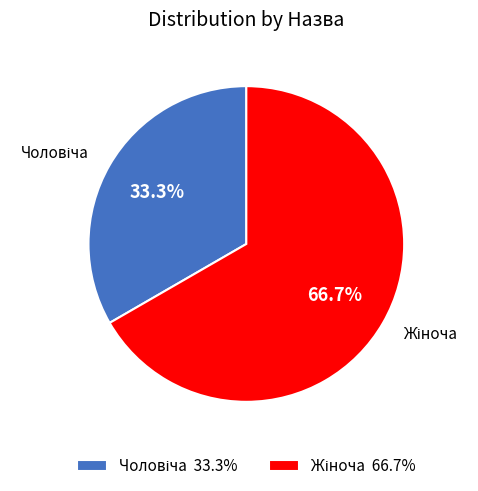

Count the number of slices in the pie.

2